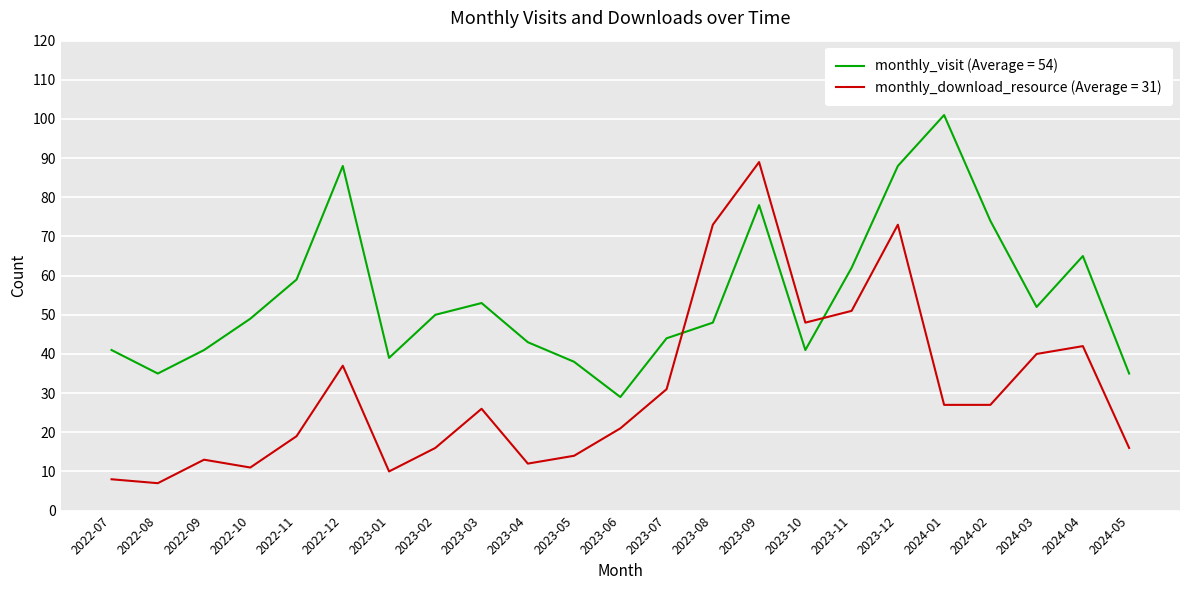

True or false: monthly_download_resource (Average = 31) and monthly_visit (Average = 54) cross at least once.

True